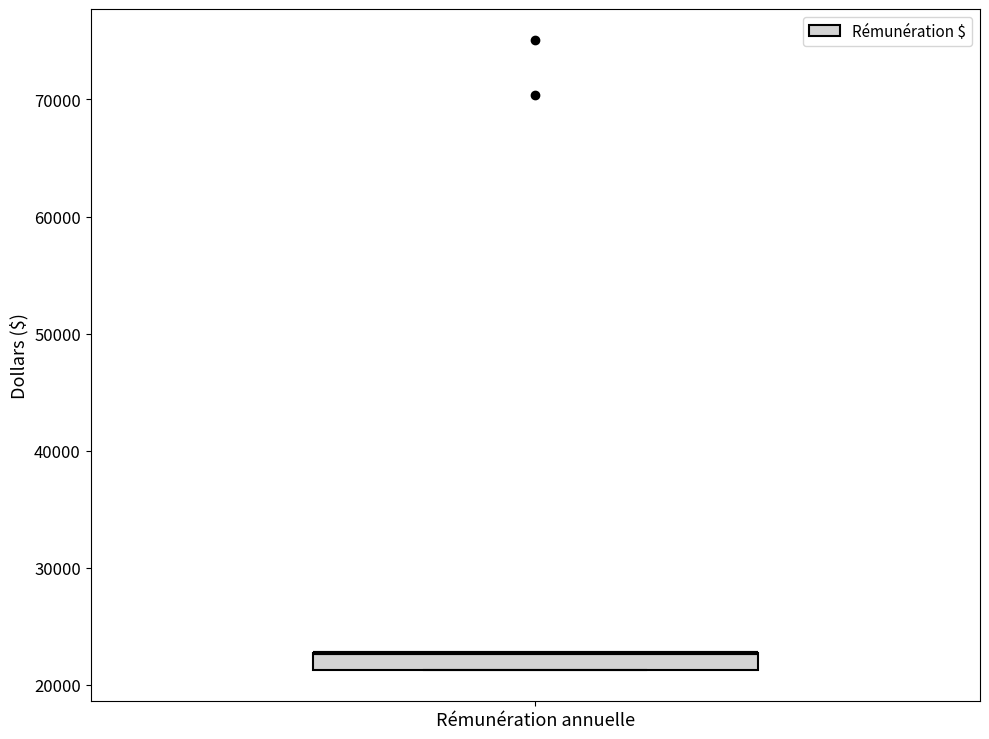

Where is the lower edge of the box for Rémunération annuelle on the y-axis? The values are not printed on the chart, so give them approximately, as read against the axis.

21000